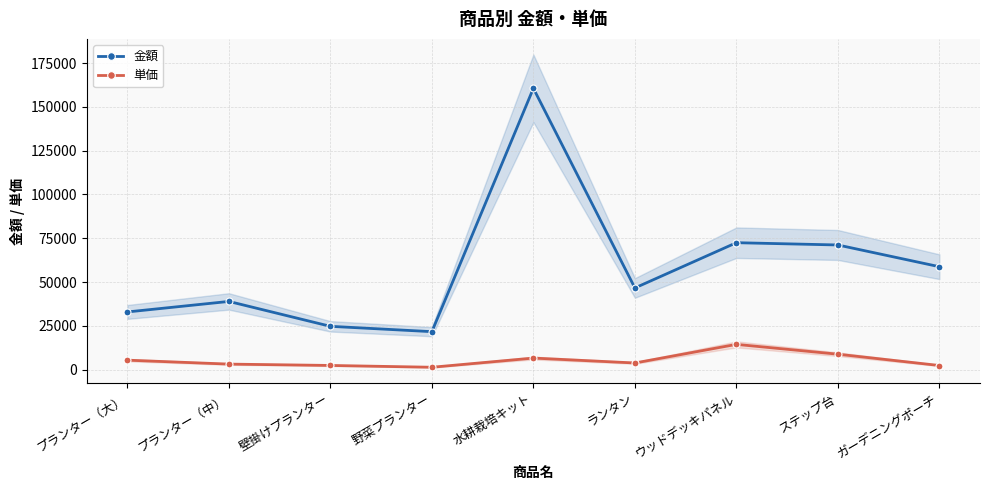

Reading left to right, list all the values displayed in this chart.

金額: 33000	39000	24800	21750	160560	46680	72500	71200	58800
単価: 5500	3250	2480	1450	6690	3890	14500	8900	2450